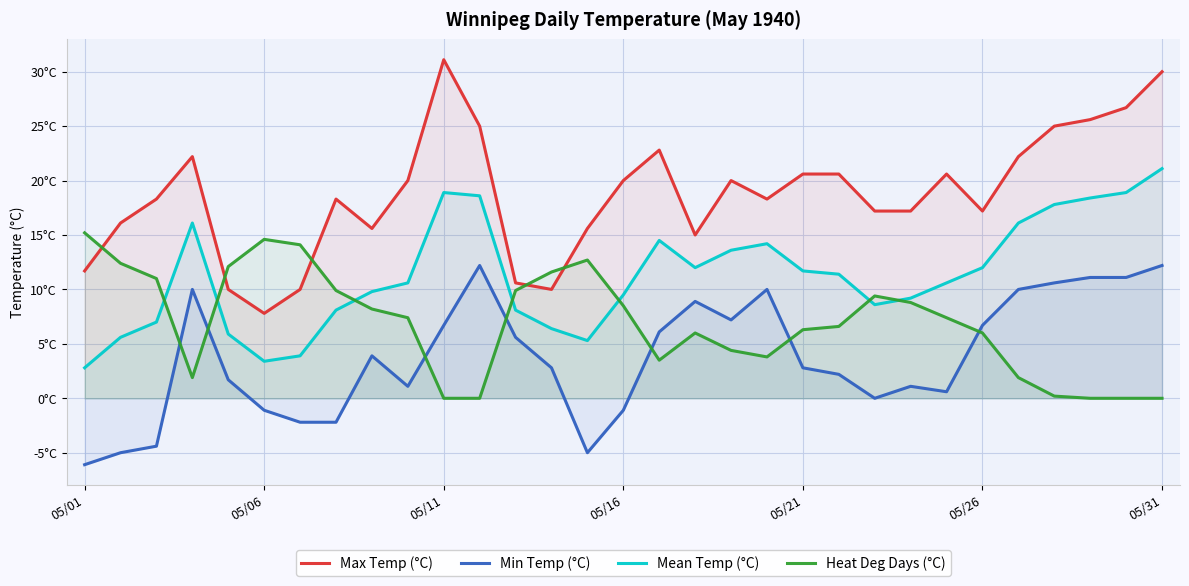

Which series has the largest total across all categories?

Max Temp (°C)